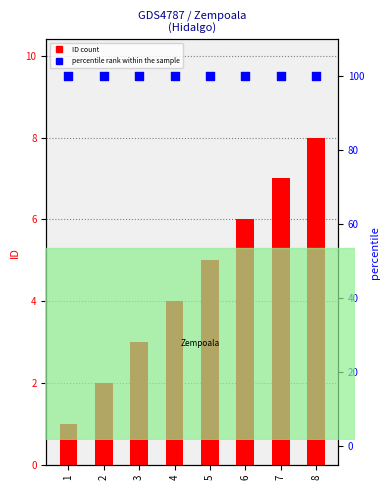

What are all the series names shown in the legend?

ID count, percentile rank within the sample